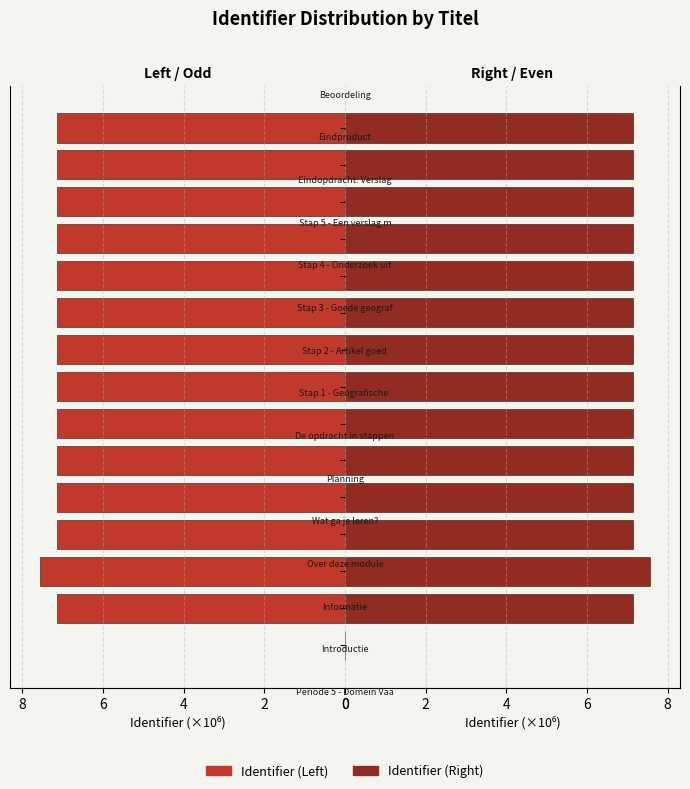

Reading left to right, extract all data points from this chart.

Identifier (Left): 0.0	7.1	7.5	7.1	7.1	7.1	7.1	7.1	7.1	7.1	7.1	7.1	7.1	7.2	7.2
Identifier (Right): 0.0	7.1	7.5	7.1	7.1	7.1	7.1	7.1	7.1	7.1	7.1	7.1	7.1	7.2	7.2